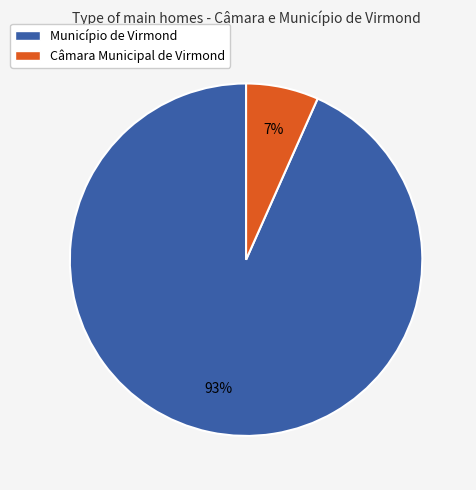

Is there a majority slice in this chart?

Yes